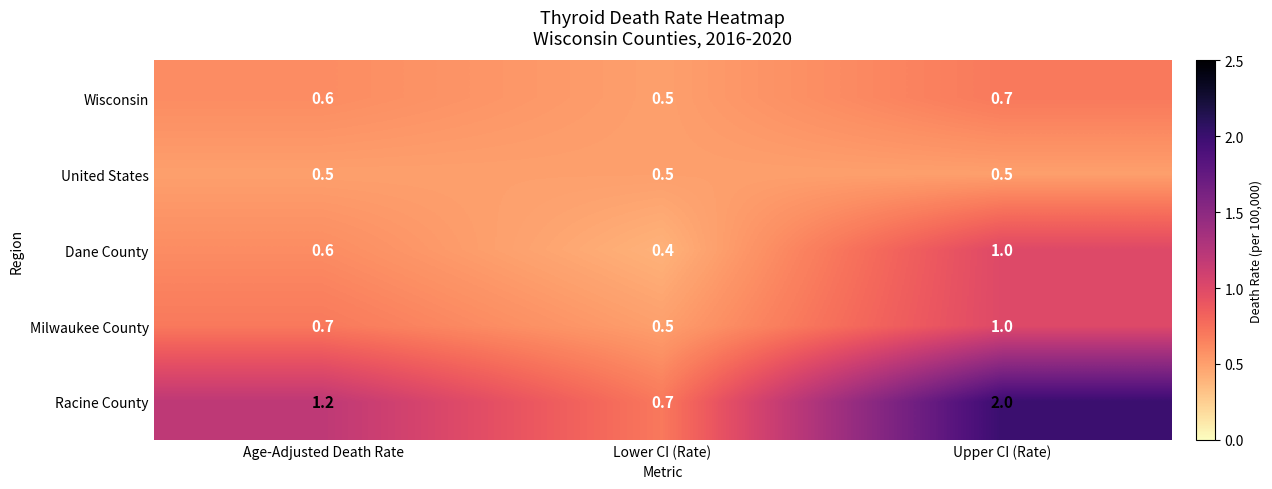

The Milwaukee County series shows 0.2 at Lower CI (Rate). True or false?

False